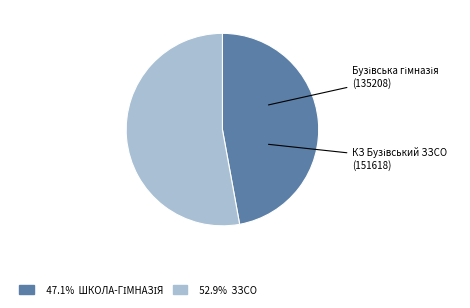

How many slices are in this pie chart?

2